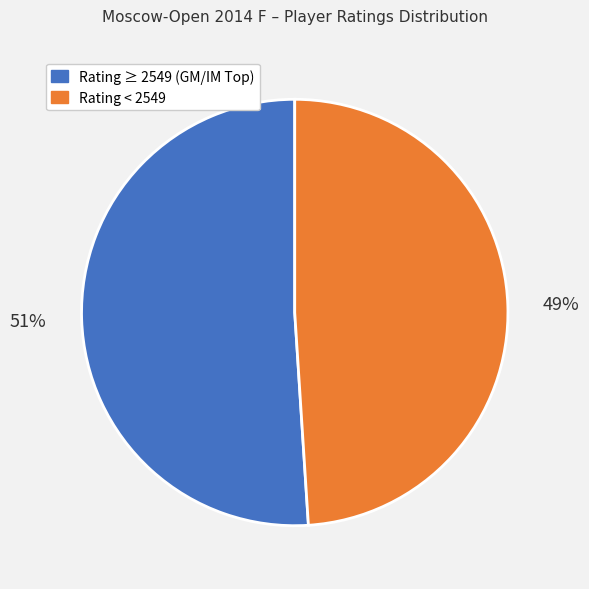

Which category has the smallest portion of the pie?

Rating < 2549